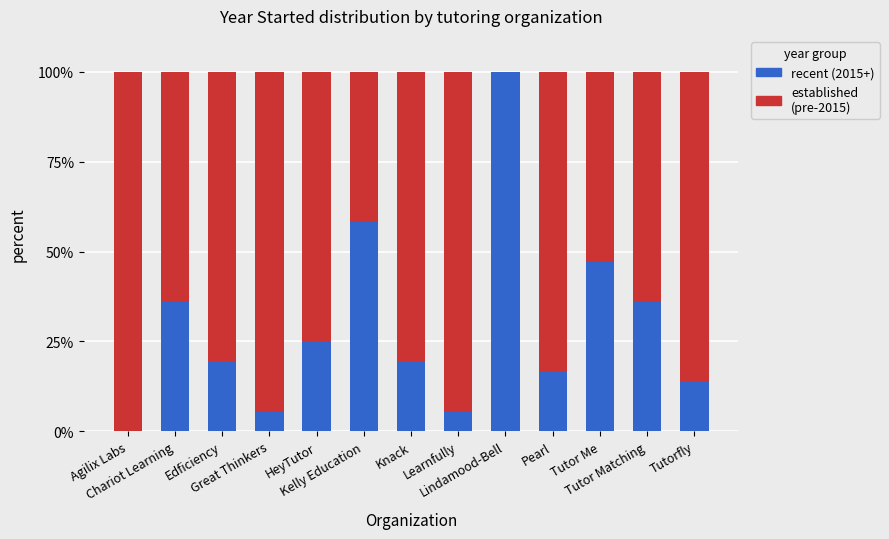

What is the maximum value for recent (2015+)?

100.0